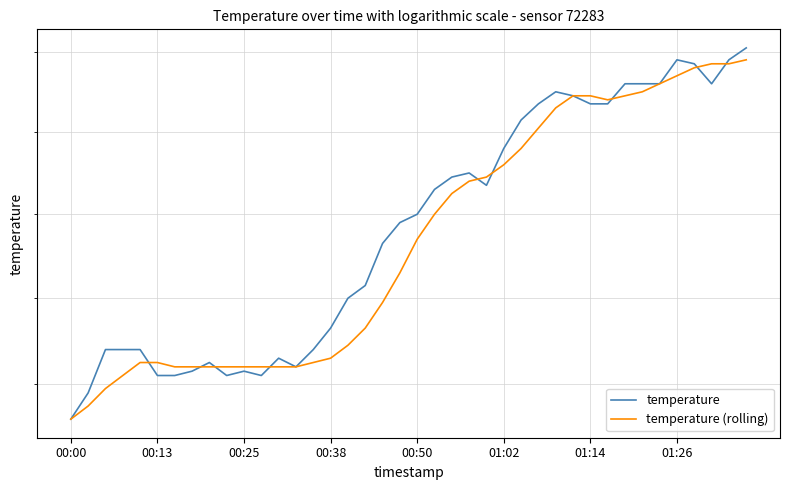

True or false: temperature and temperature (rolling) intersect in this chart.

True